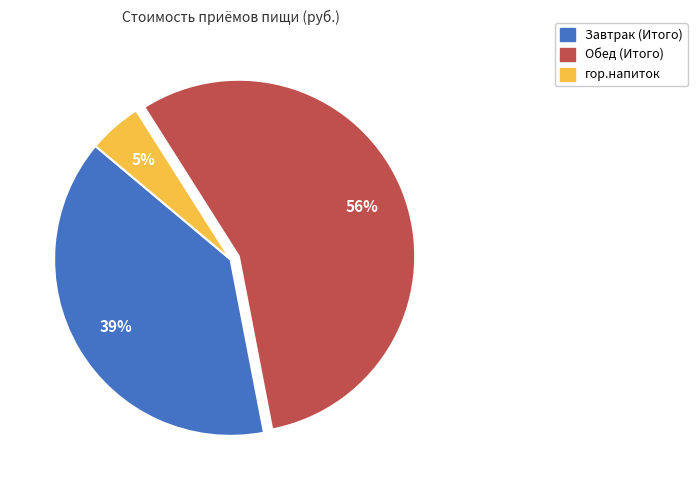

To the nearest percent, what is the difference between the Завтрак (Итого) and Обед (Итого) slice percentages?

17%